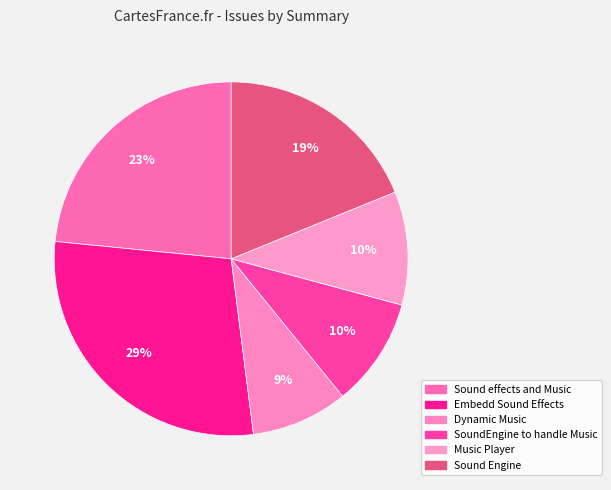

Is it true that Sound Engine is 12% of the pie?

False